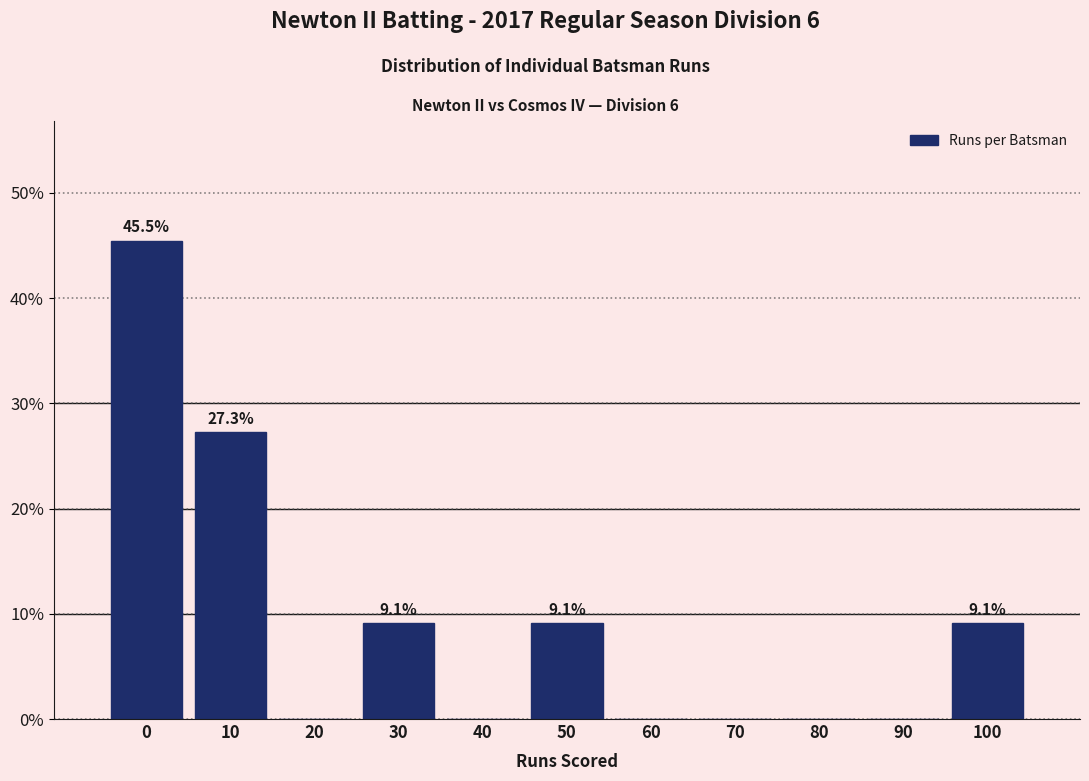

Reading right to left, list all the values displayed in this chart.

100=9.1	90=0.0	80=0.0	70=0.0	60=0.0	50=9.1	40=0.0	30=9.1	20=0.0	10=27.3	0=45.5